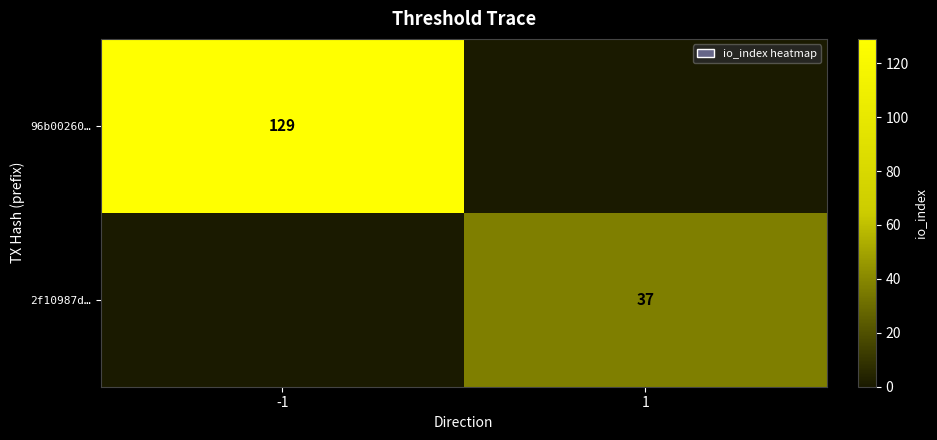

Is it true that 96b00260… equals 129 at -1?

True